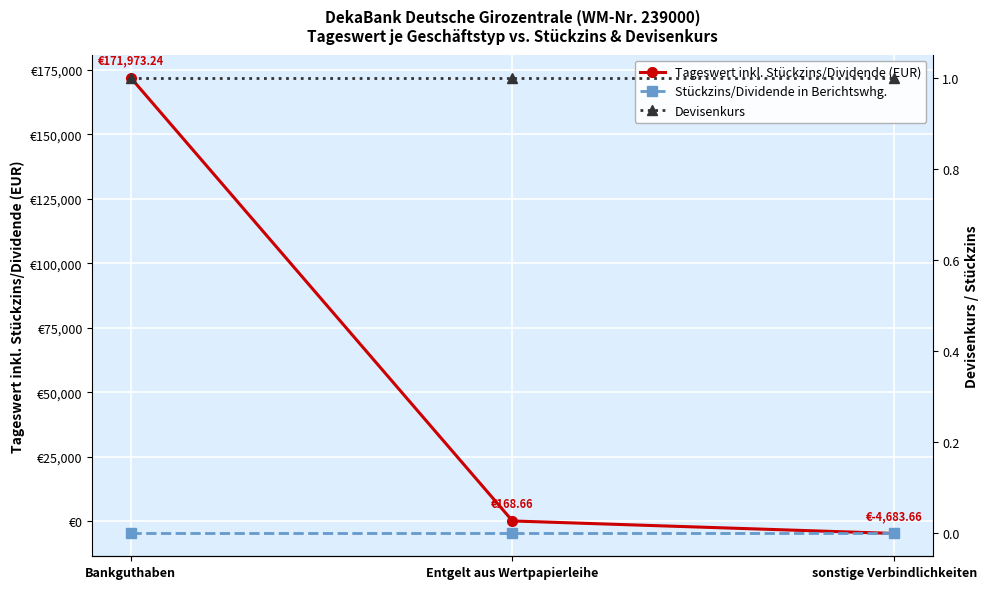

Is the value of Tageswert inkl. Stückzins/Dividende (EUR) at sonstige Verbindlichkeiten greater than the value of Stückzins/Dividende in Berichtswhg. at Bankguthaben?

No